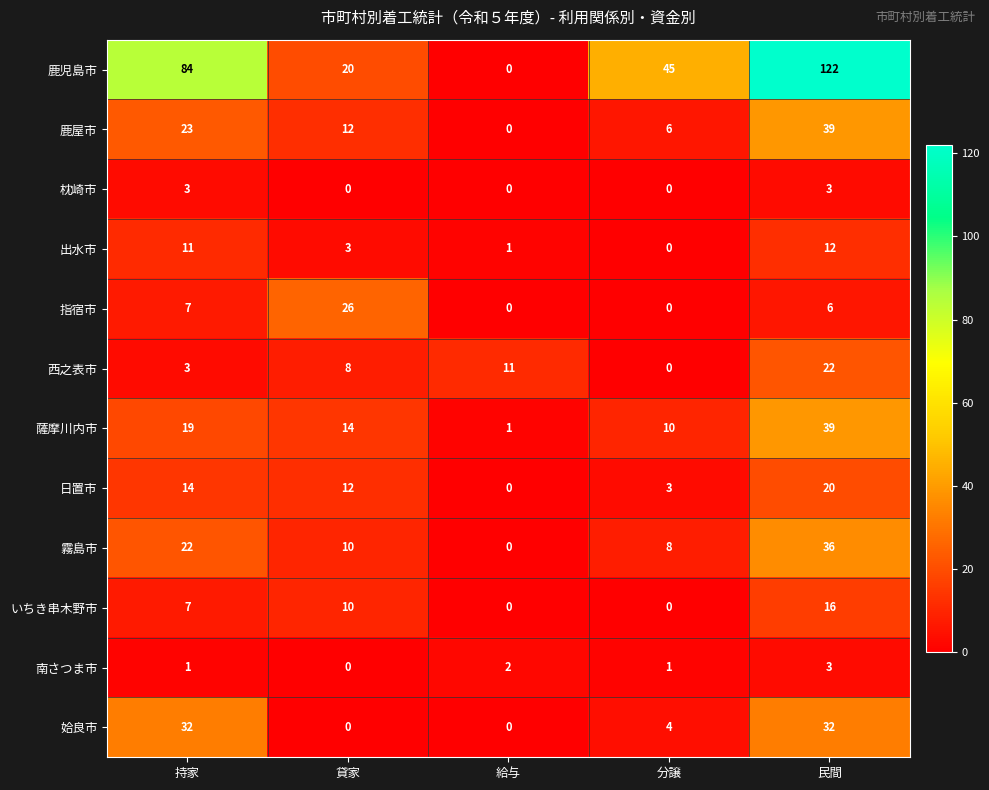

Which series has the largest total across all categories?

鹿児島市